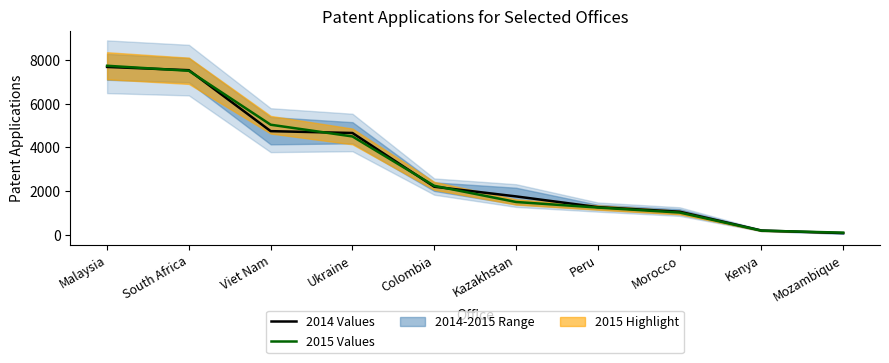

How many lines are shown in the chart?

2